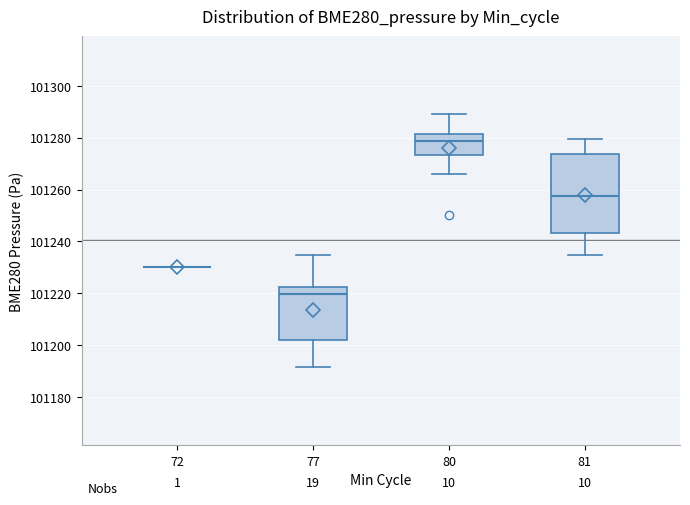

Reading left to right, read every box against the y-axis: the position of its median line, the range the box covers, and the ends of its whiskers. The values are not printed on the chart, so give them approximately, as read against the axis.

72: box collapsed to a line at 101230, whiskers 101230 to 101230
77: median 101220, box 101202 to 101222, whiskers 101192 to 101234
80: median 101278, box 101274 to 101282, whiskers 101266 to 101290
81: median 101258, box 101244 to 101274, whiskers 101234 to 101280